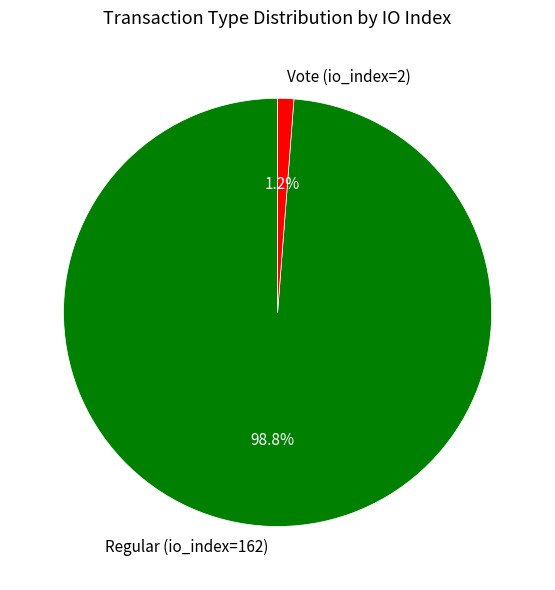

To the nearest percent, what is the difference between the largest and smallest slice percentages?

98%